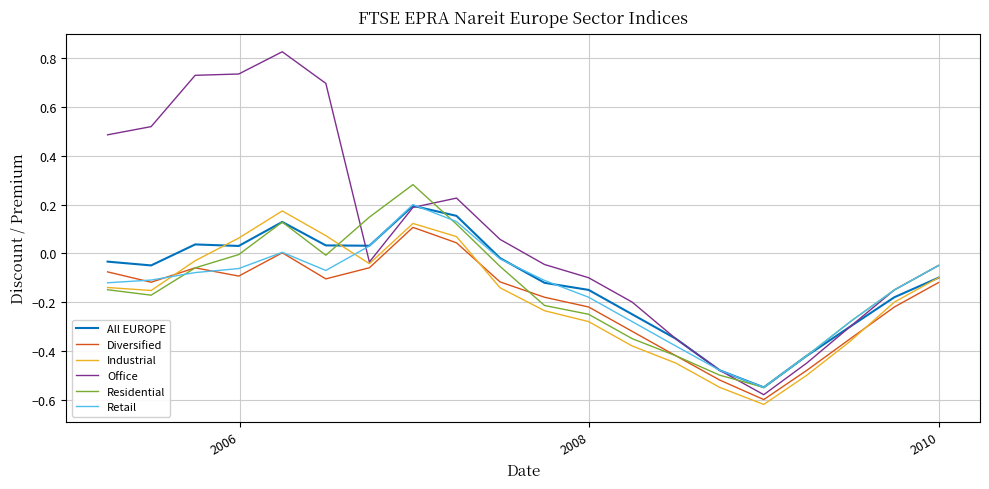

Which series has the largest range (max minus min)?

Office